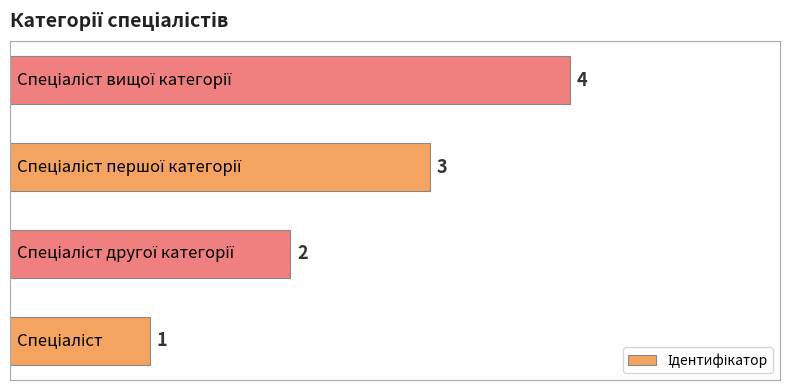

Count the values in the range 2 to 4.

3